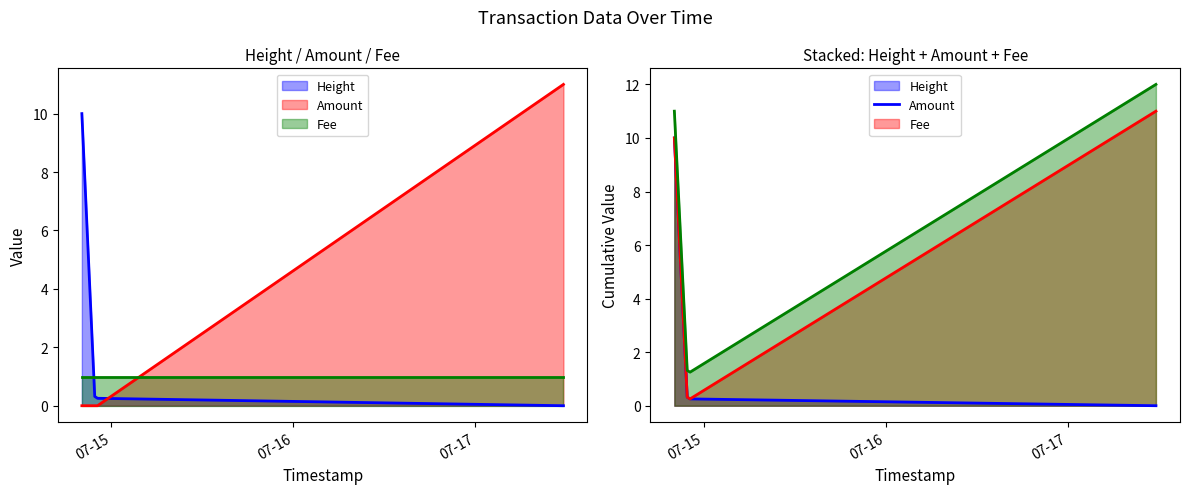

Which series has the largest range (max minus min)?

Amount